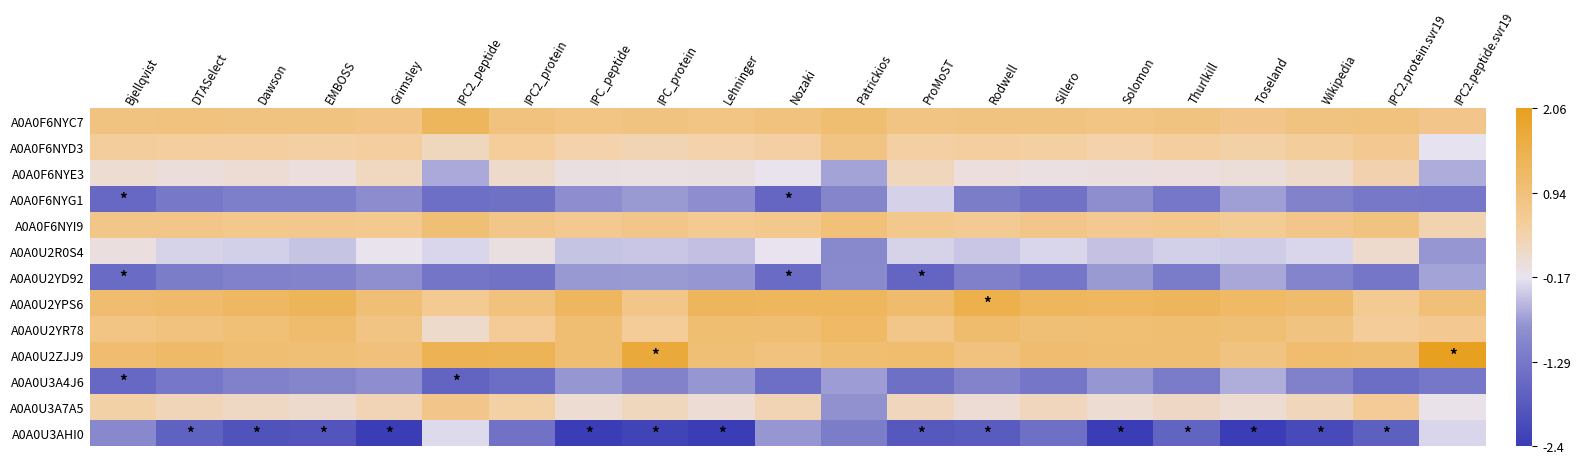

Between Lehninger and IPC2_peptide, which is larger?

IPC2_peptide